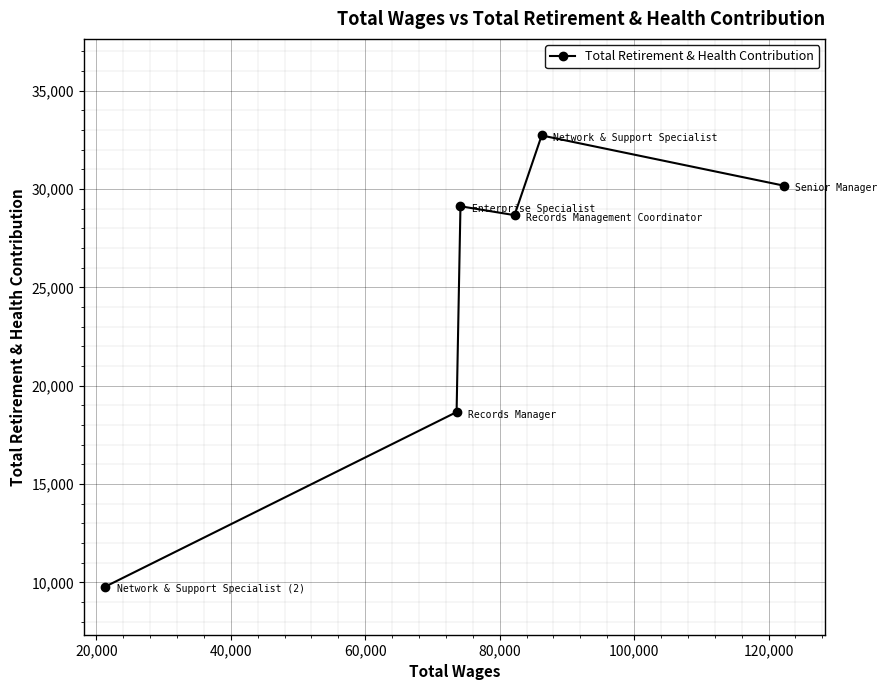

What is the difference between the second highest and minimum values?

20377